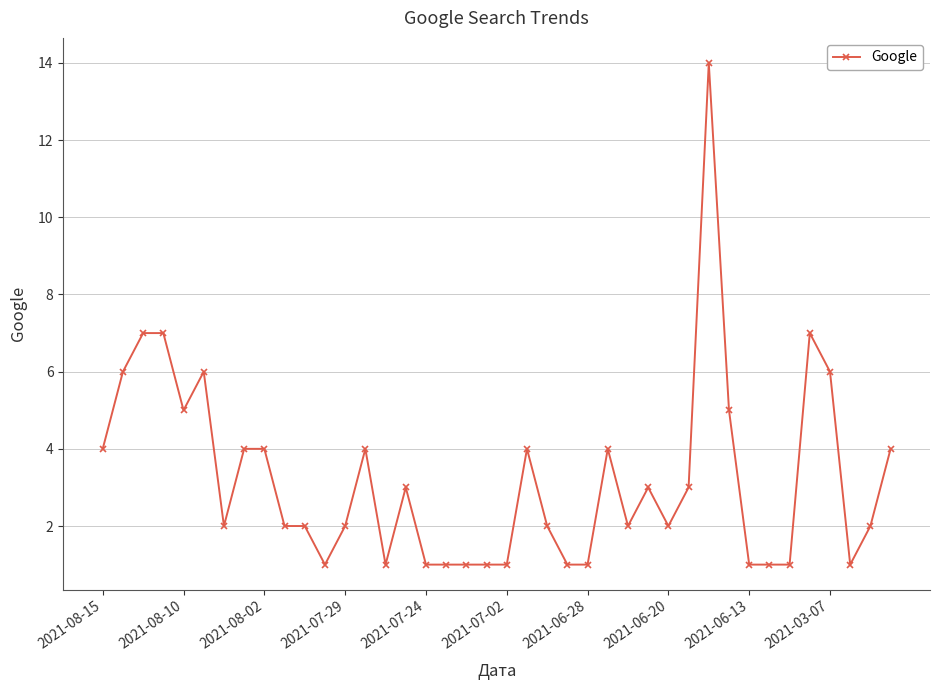

What is the difference between the maximum and minimum values?

13